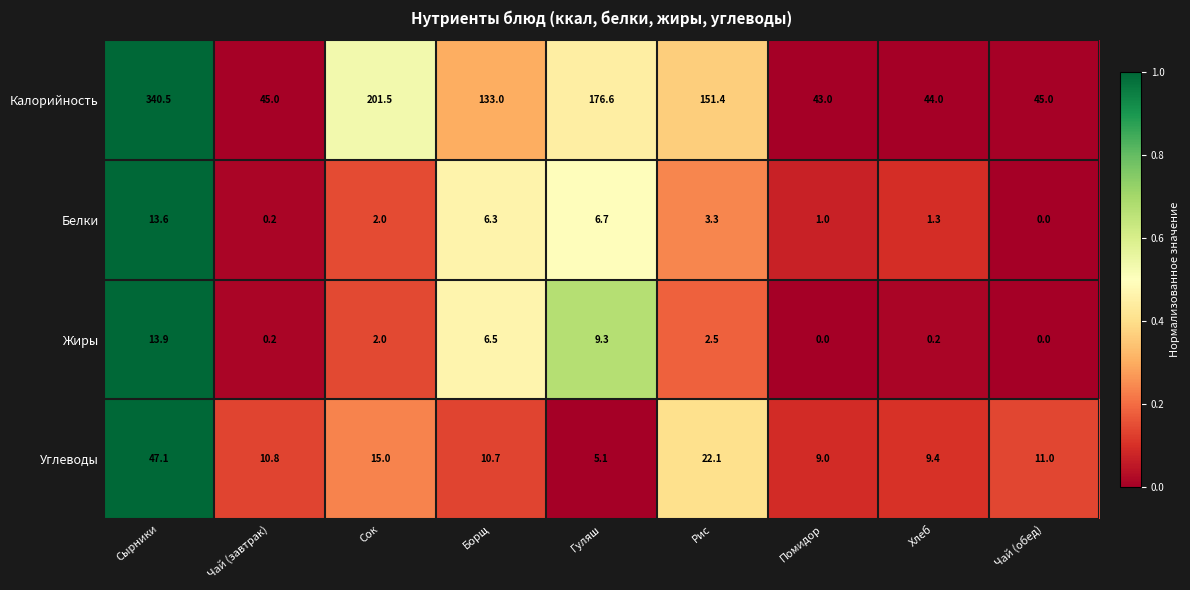

What is the total value across all series at Чай (завтрак)?

56.2